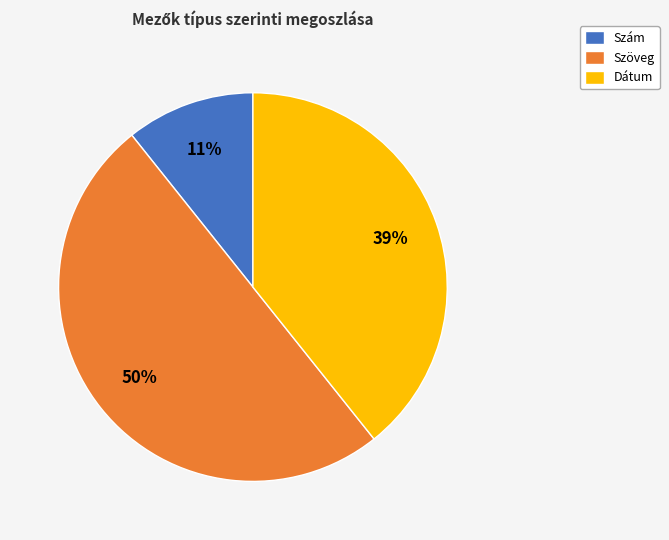

What is the largest slice in the pie chart?

Szöveg